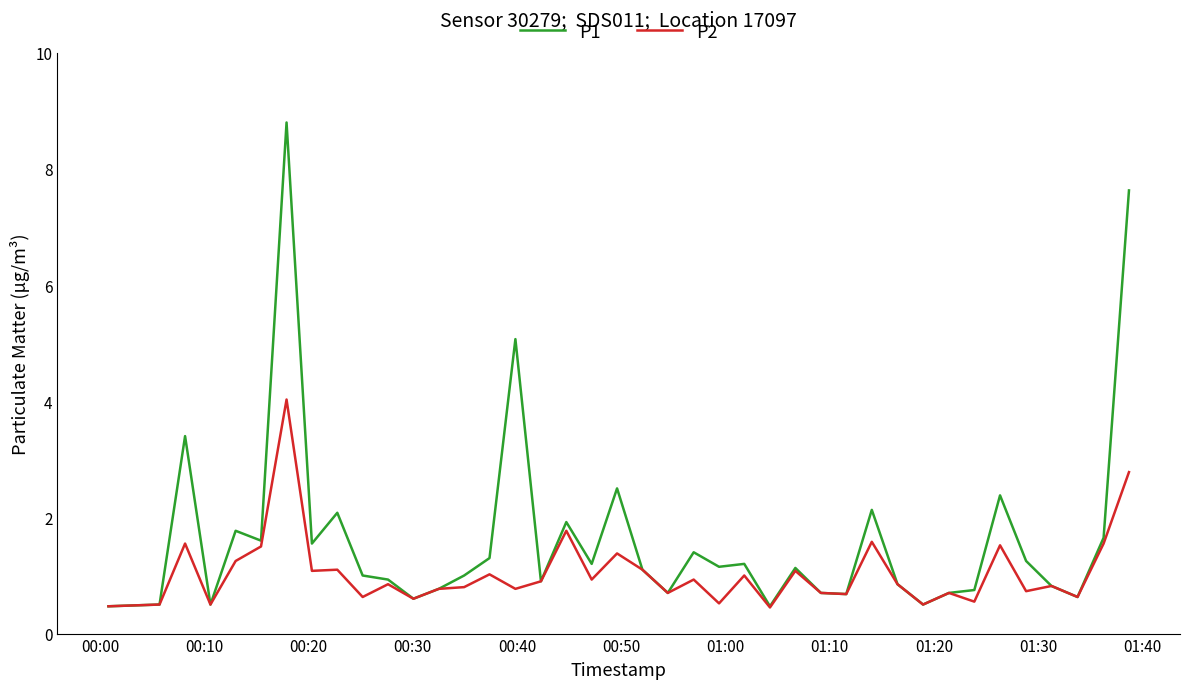

What is the average value of the P2 series?

1.0